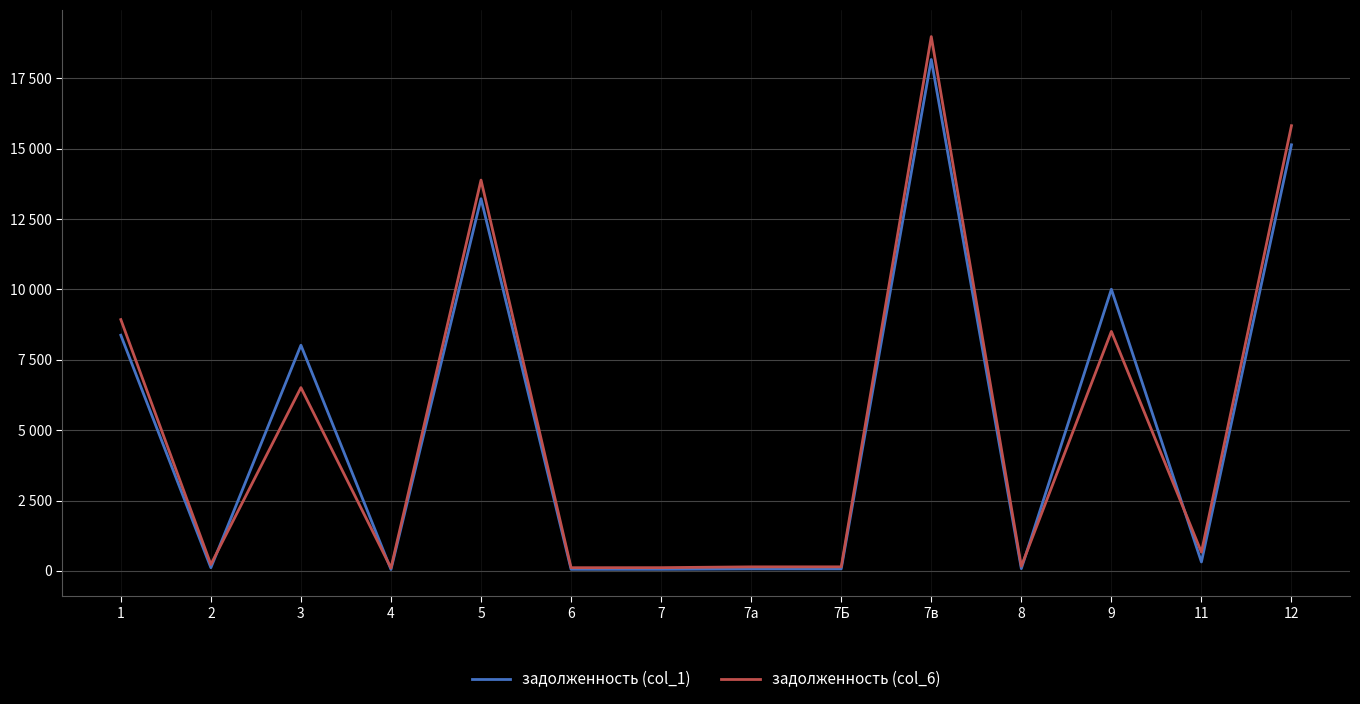

Does the chart have visible grid lines?

Yes